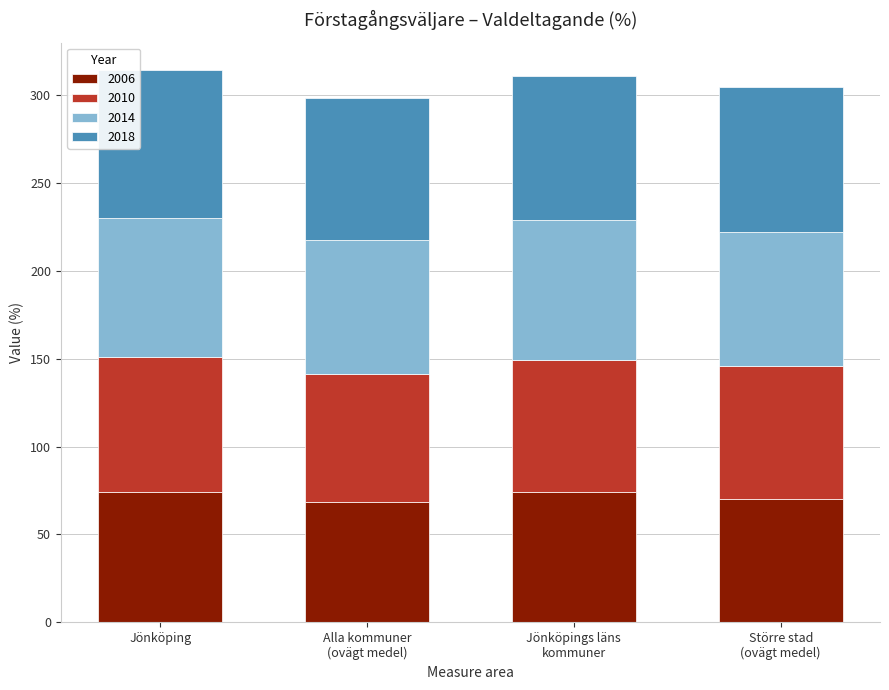

What is the minimum value for 2006?

68.7